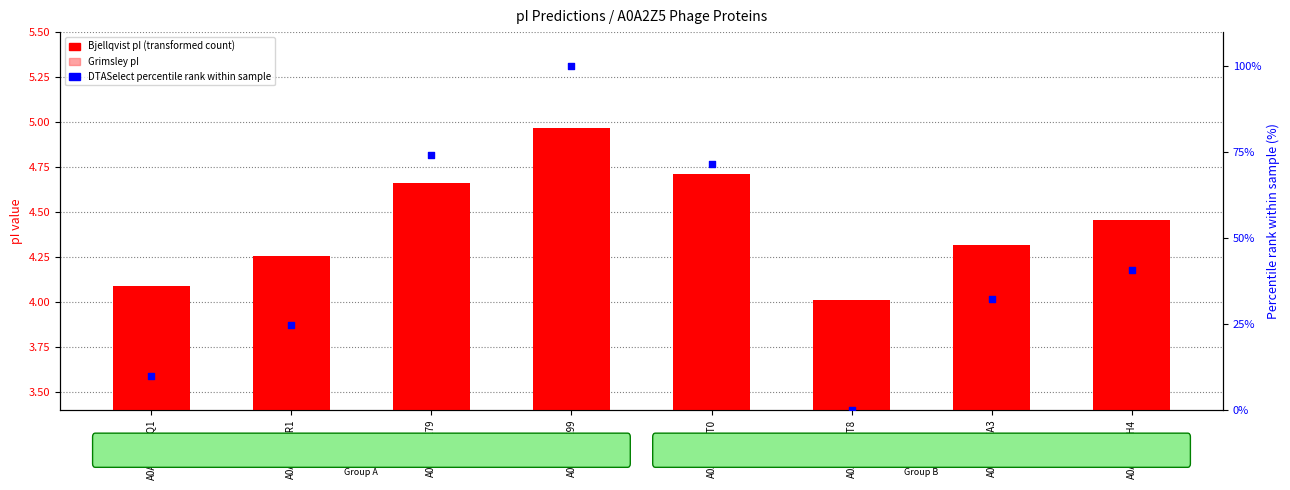

At which category is the sum across all series the highest?

A0A2Z5HE99